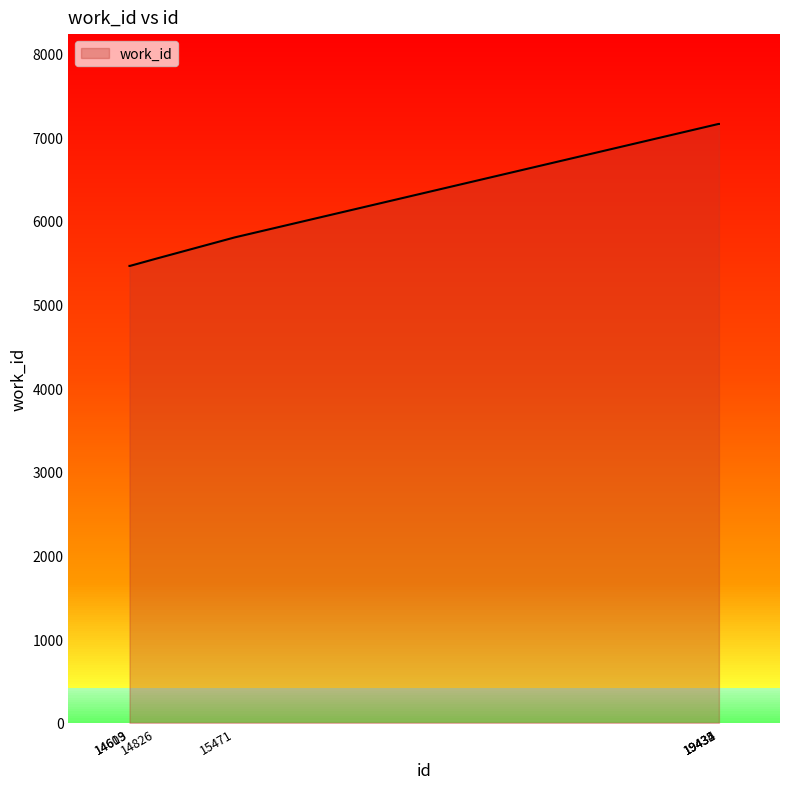

What is the greatest value displayed?

7159